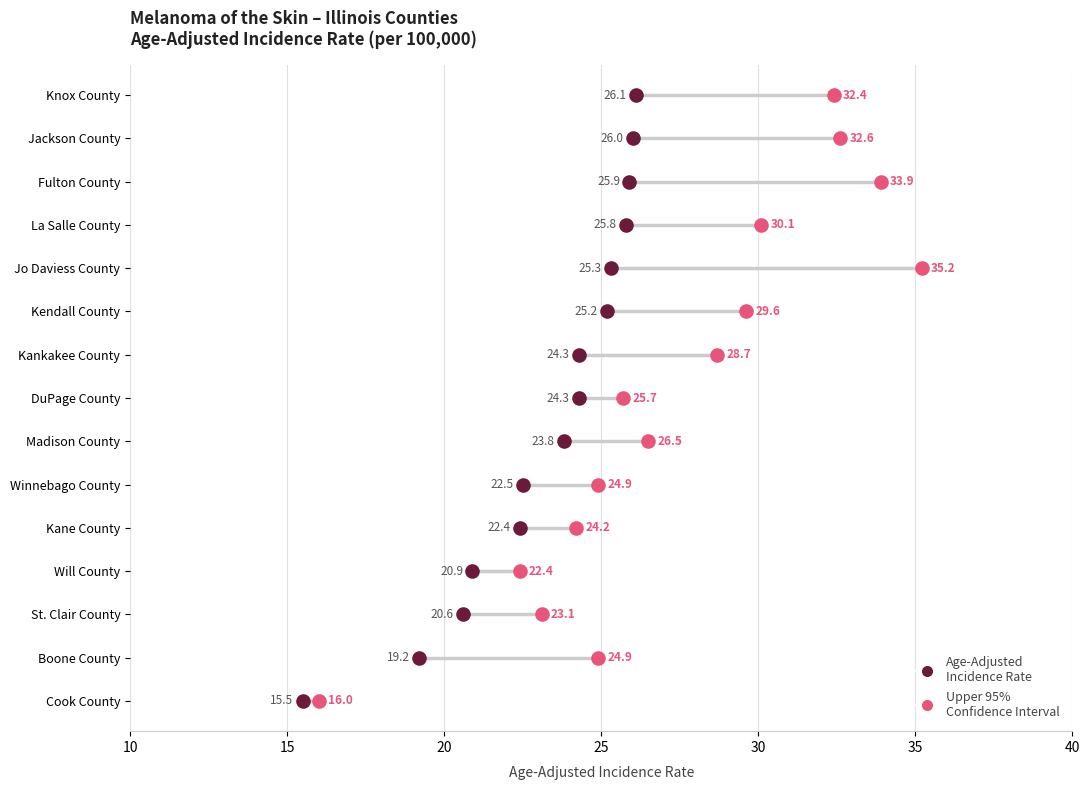

Which series reaches the maximum Y coordinate?

Upper 95% CI